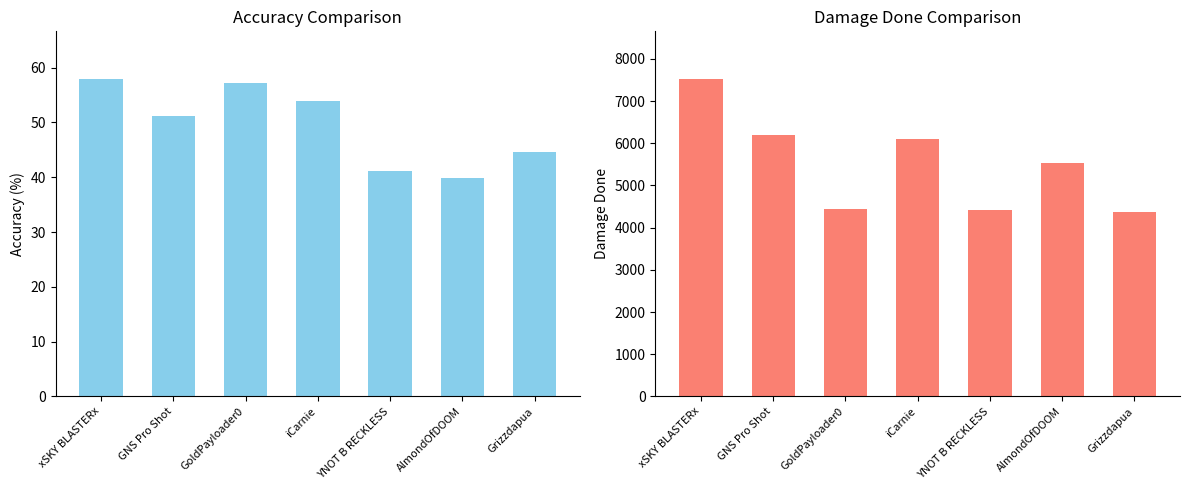

What is the label of the 1st bar from the right?

Grizzdapua